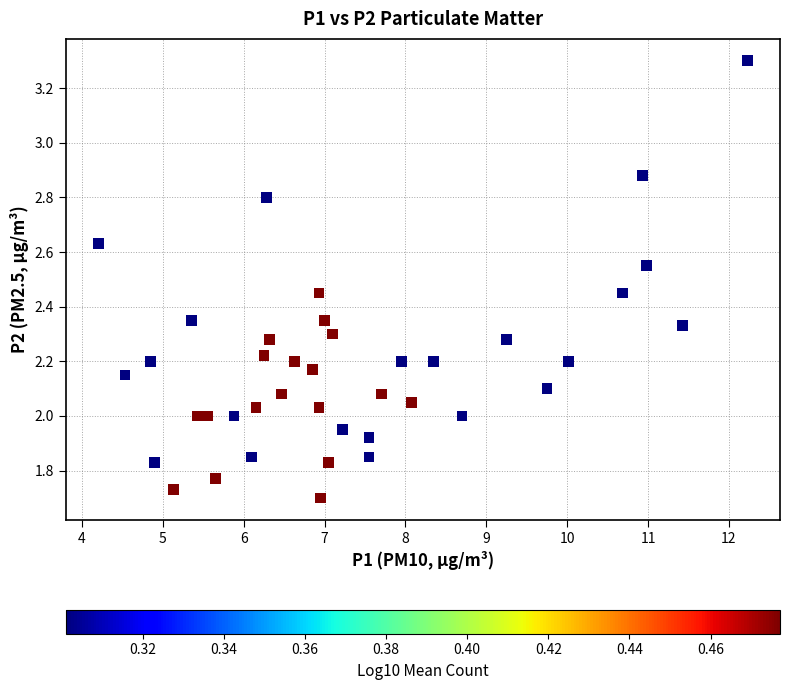

What is the range of X values (max minus min)?

8.0